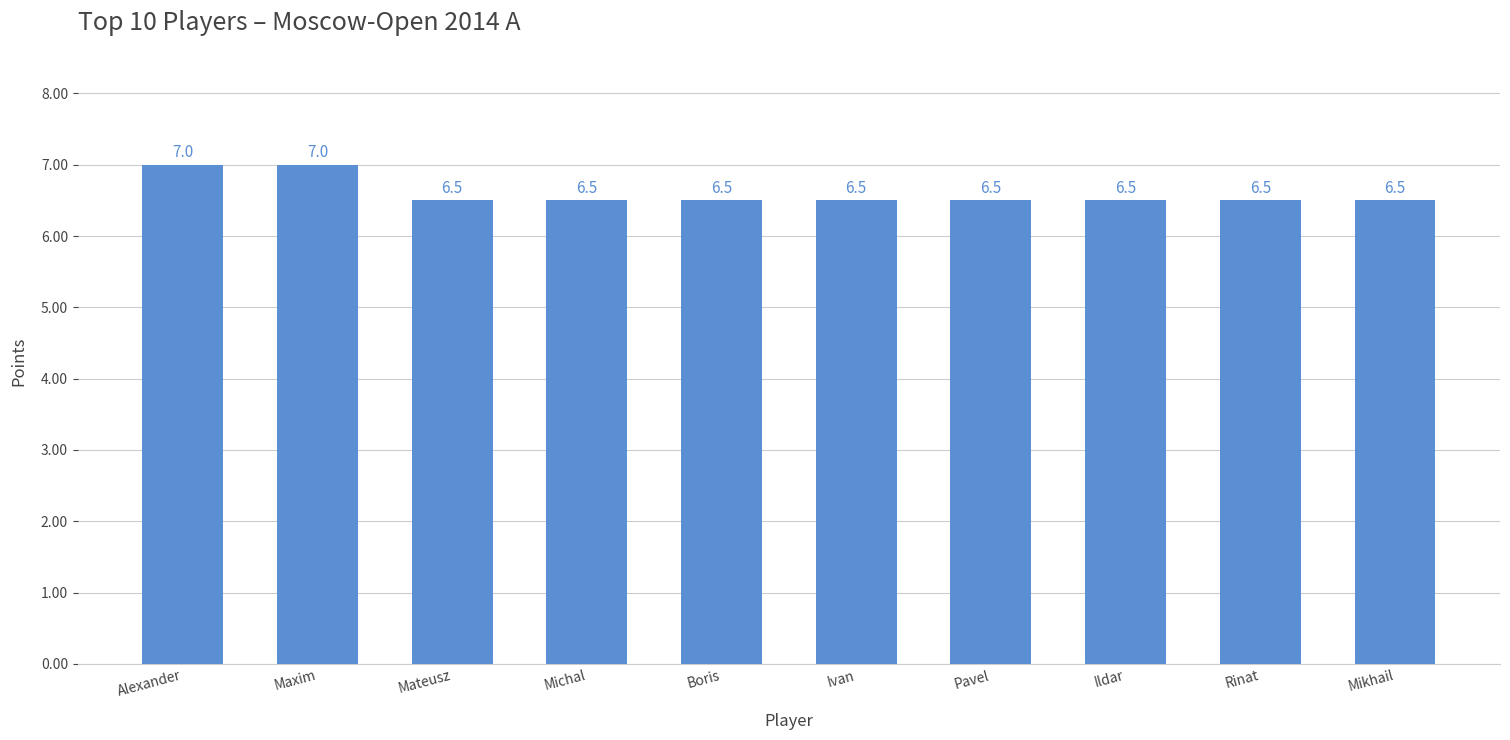

Reading left to right, list all the values displayed in this chart.

Alexander=7.0	Maxim=7.0	Mateusz=6.5	Michal=6.5	Boris=6.5	Ivan=6.5	Pavel=6.5	Ildar=6.5	Rinat=6.5	Mikhail=6.5